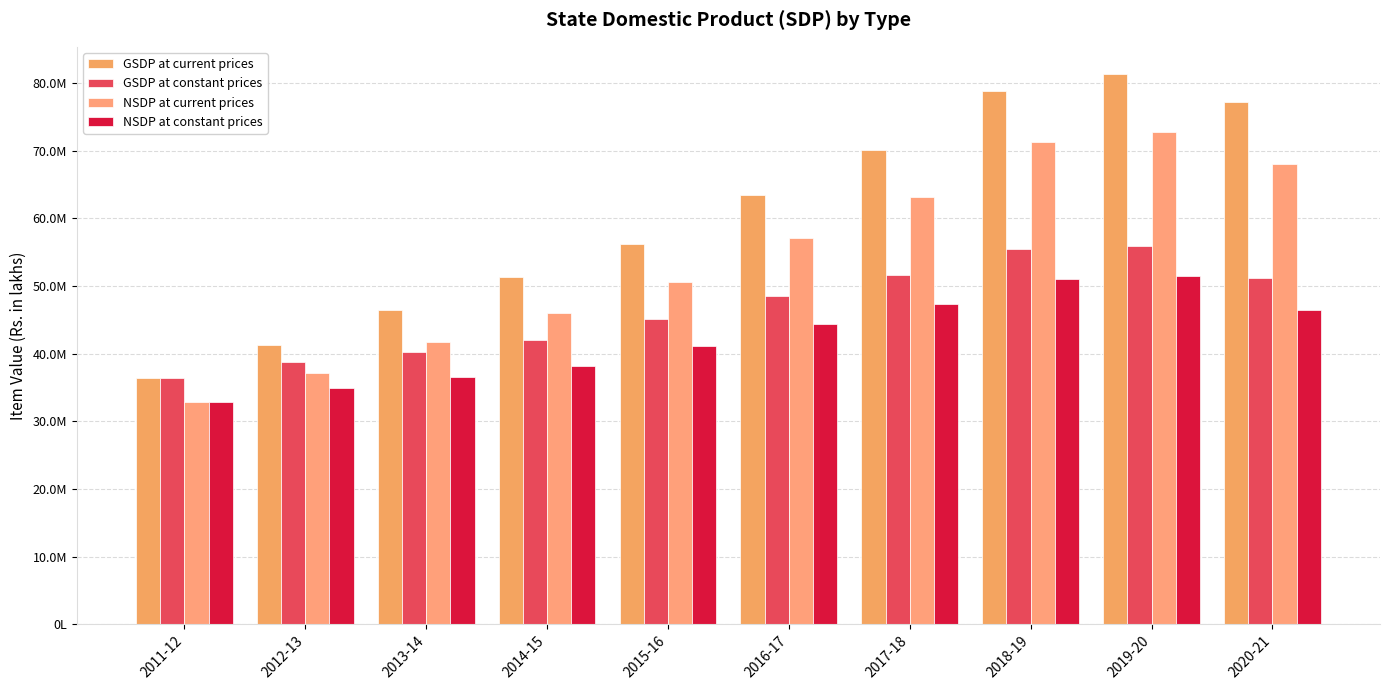

Which series has the largest total across all categories?

GSDP at current prices